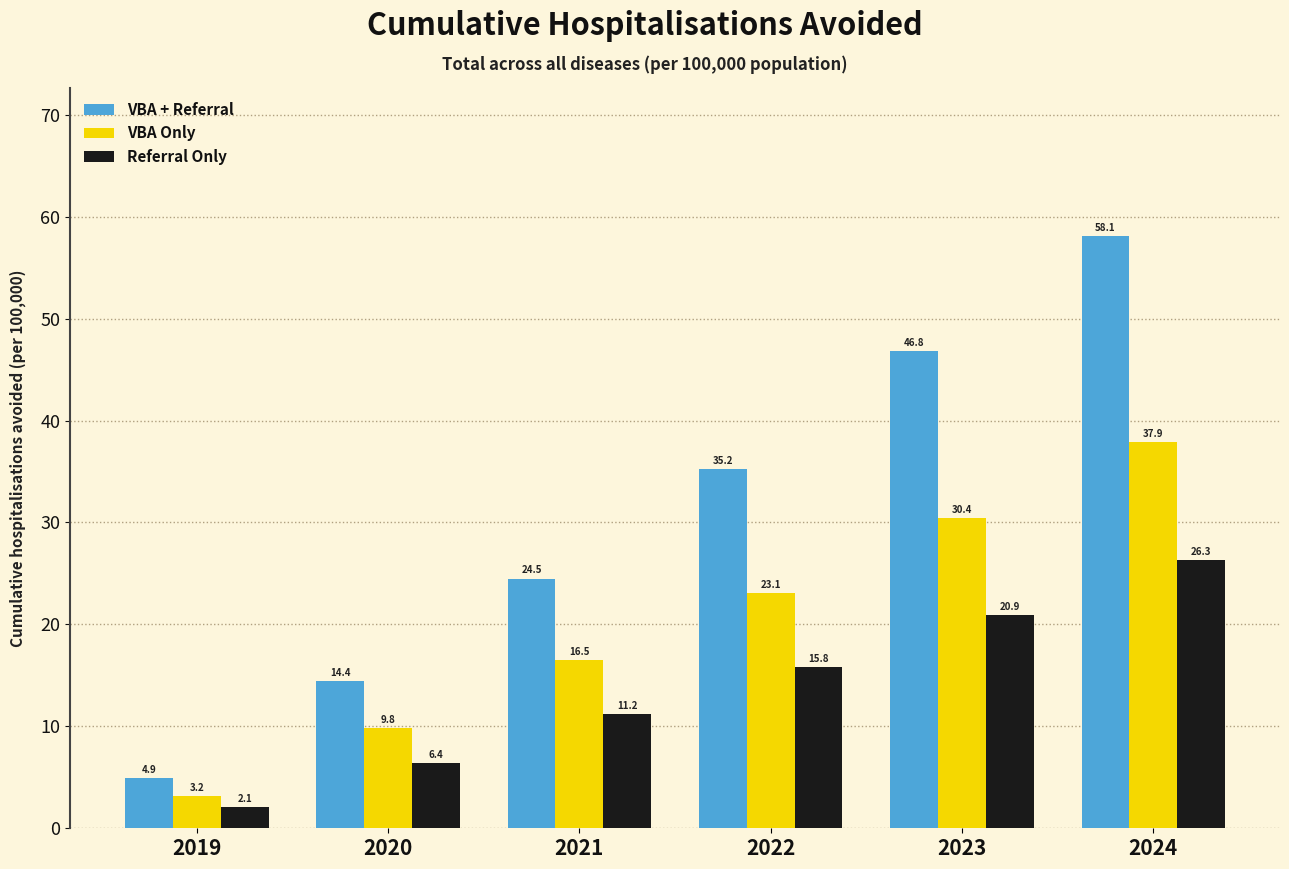

What is the average value of the VBA + Referral series?

30.7